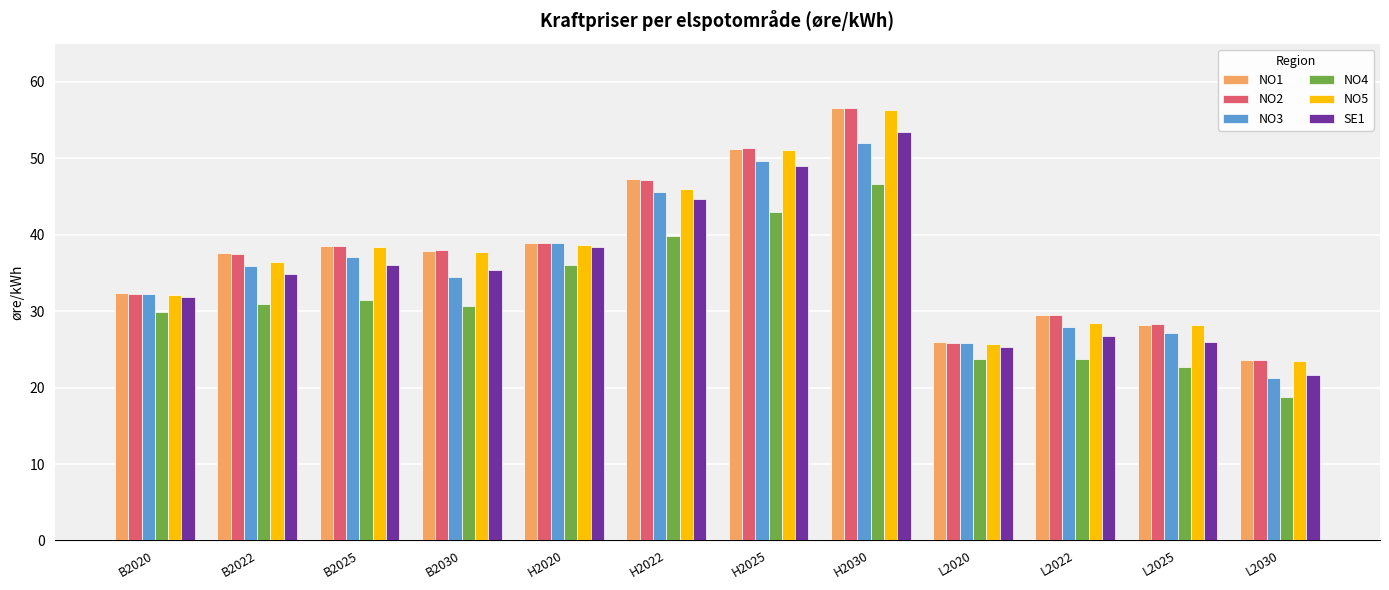

The NO3 series shows 21.2 at L2030. True or false?

True